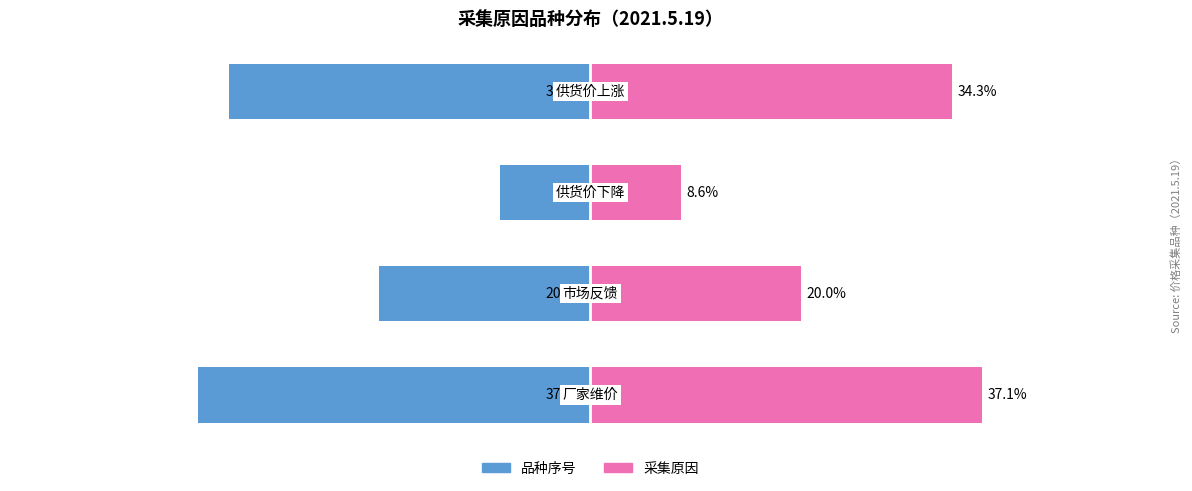

What are all the series names shown in the legend?

品种序号, 采集原因